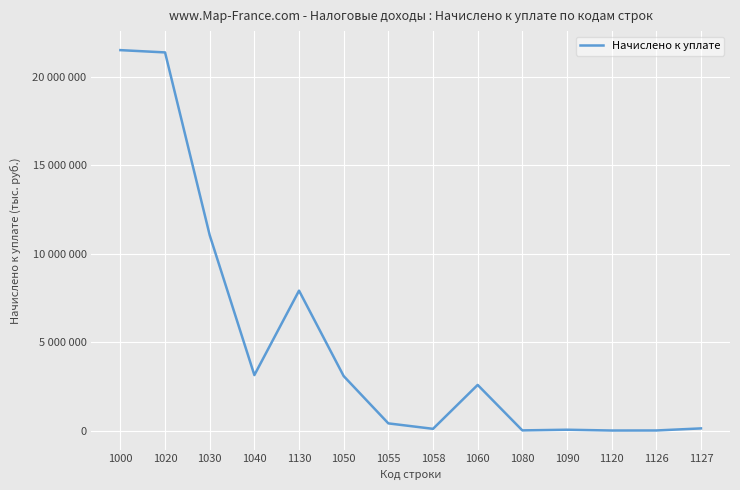

What is the change in value from 1080 to 1126?

-4575